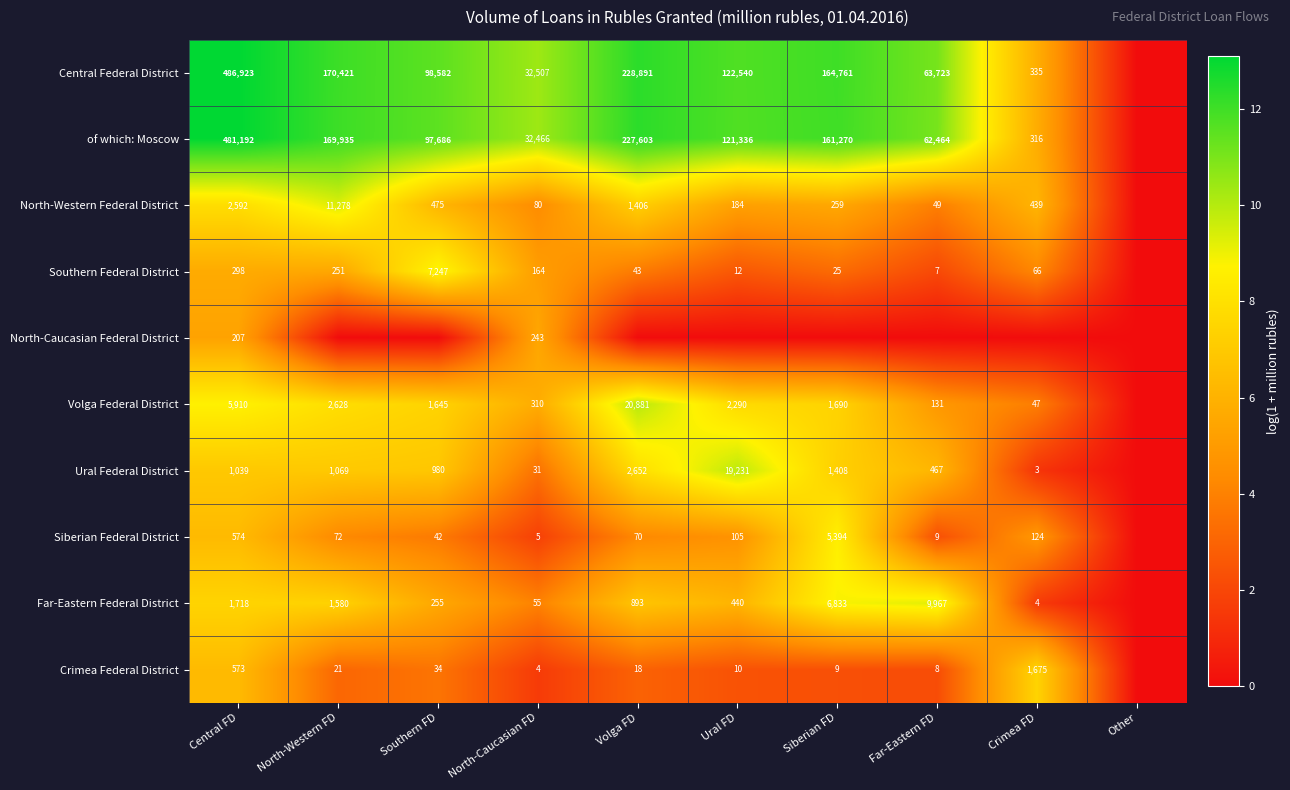

What is the sum of the Volga Federal District values at North-Western FD and Central FD?

8538